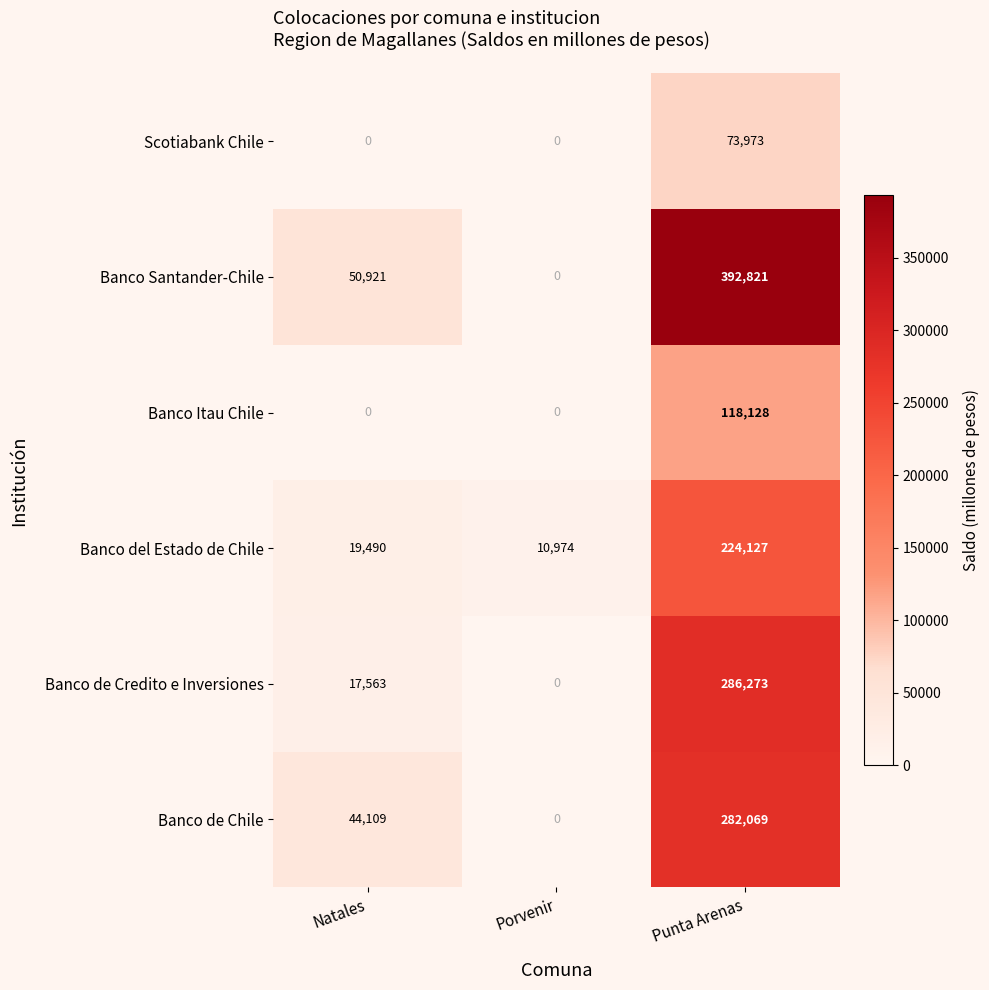

What is the average value of the Scotiabank Chile series?

24658